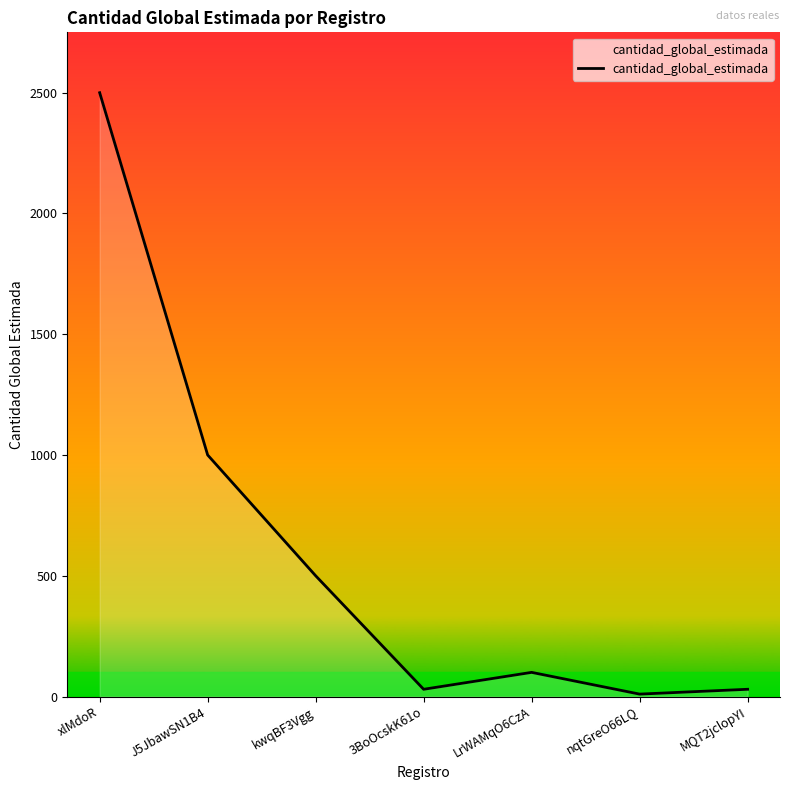

How many series are shown in this chart?

1